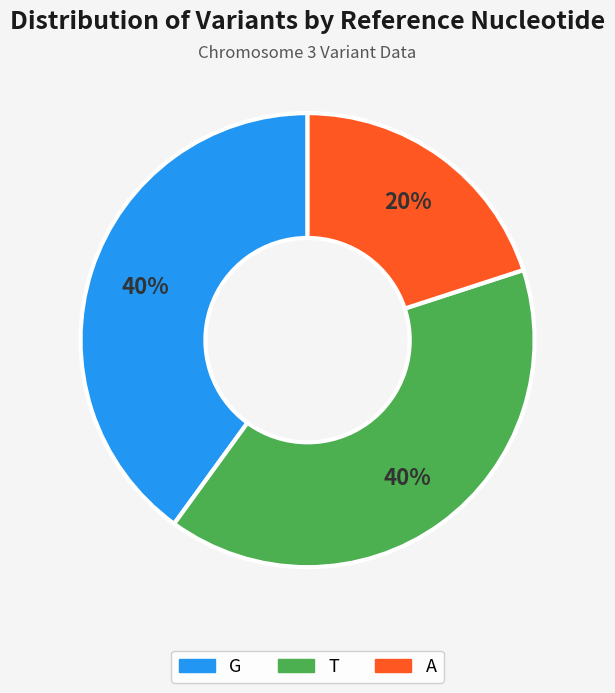

What percentage is the A slice, to the nearest percent?

20%